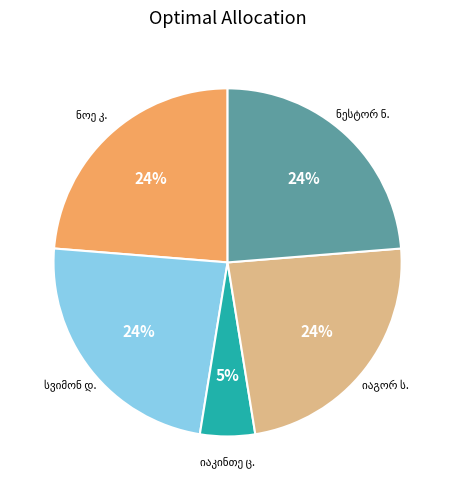

To the nearest percent, what is the average slice percentage?

20%